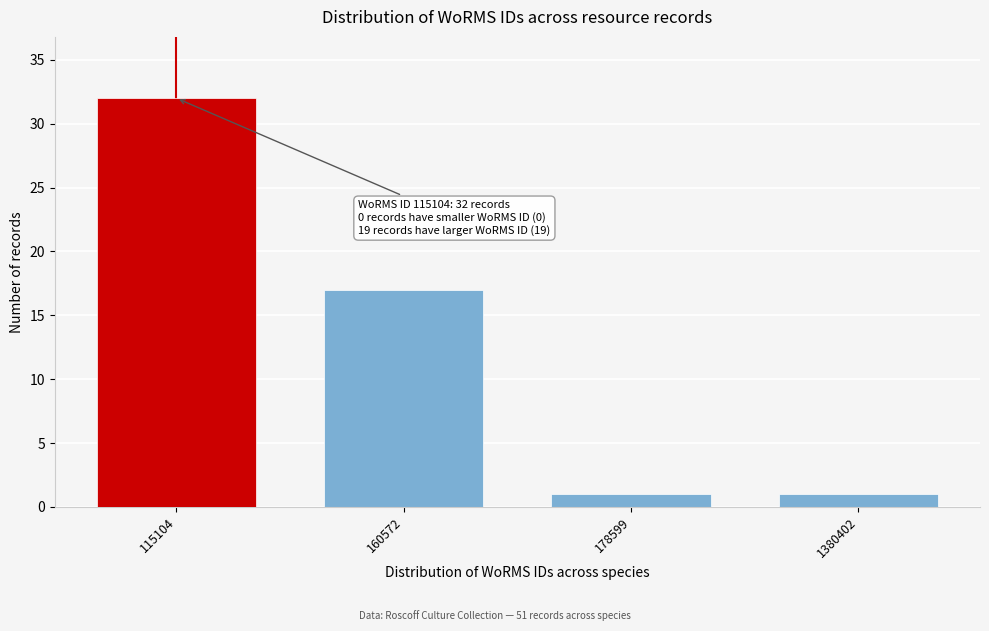

Reading left to right, what are all the values shown in this chart?

32	17	1	1